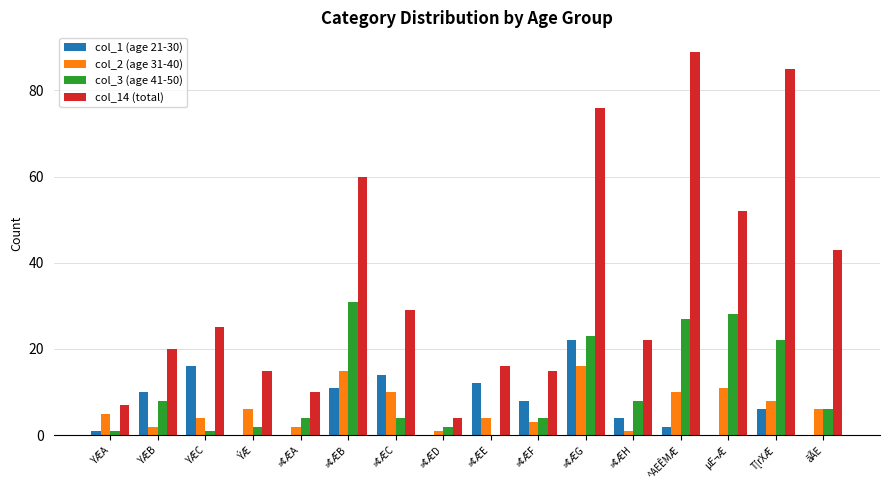

What is the highest value of the col_14 (total) series?

89